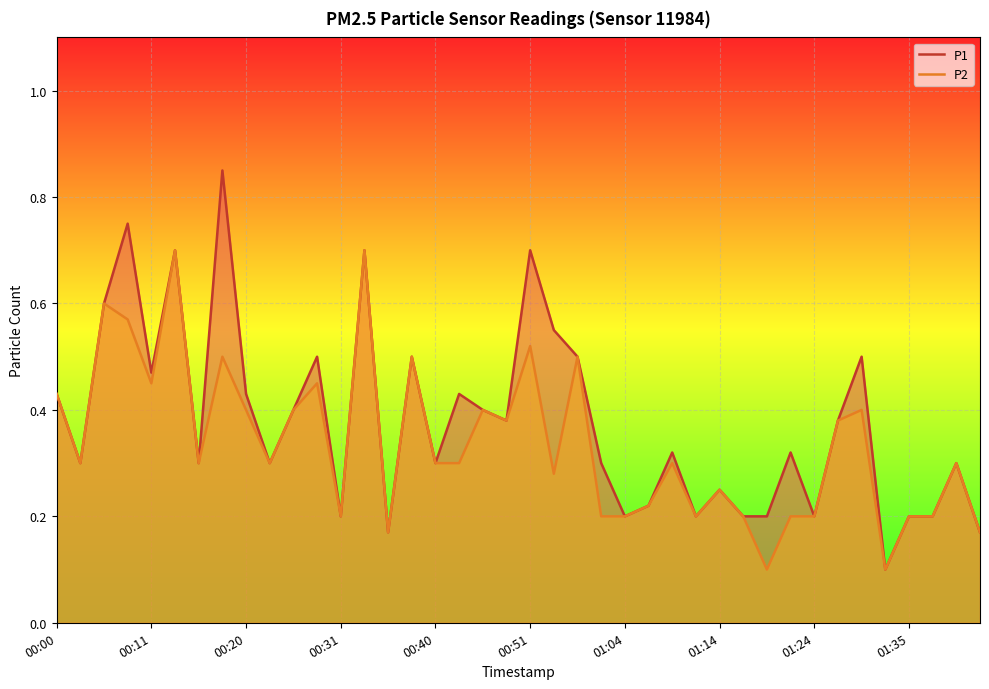

How many categories are shown in the chart?

40